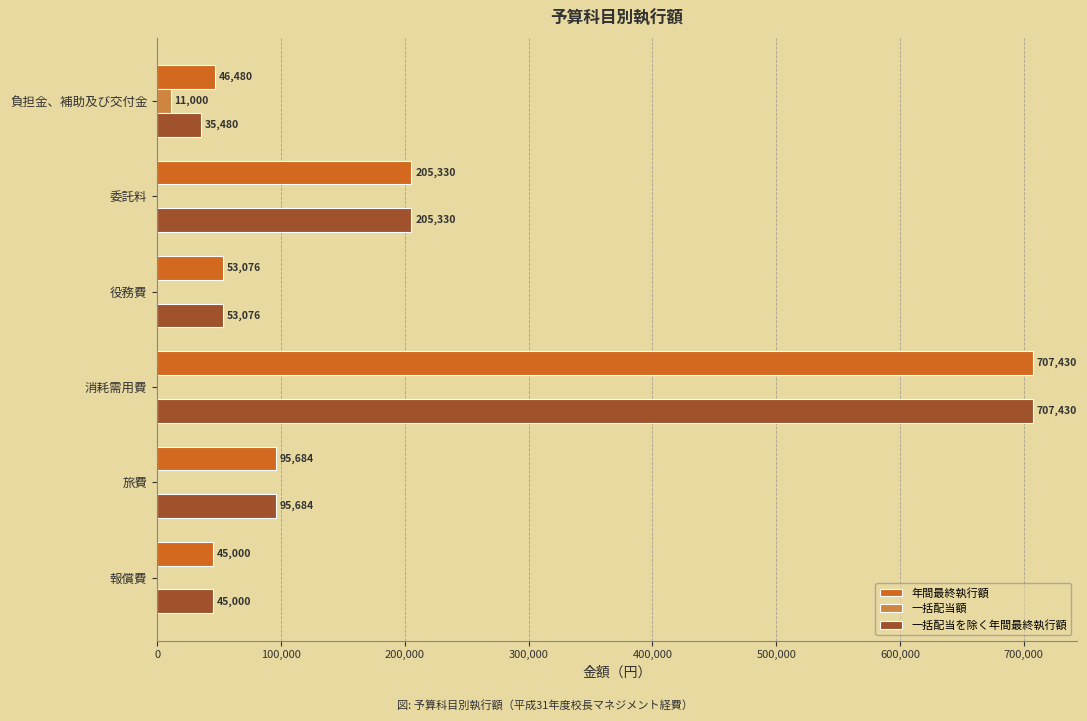

The value of 年間最終執行額 at 役務費 is 53076. True or false?

True